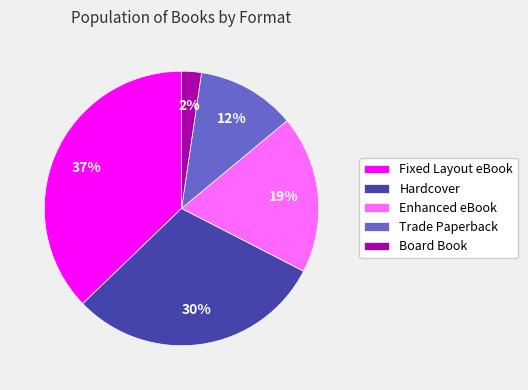

Count the number of slices in the pie.

5